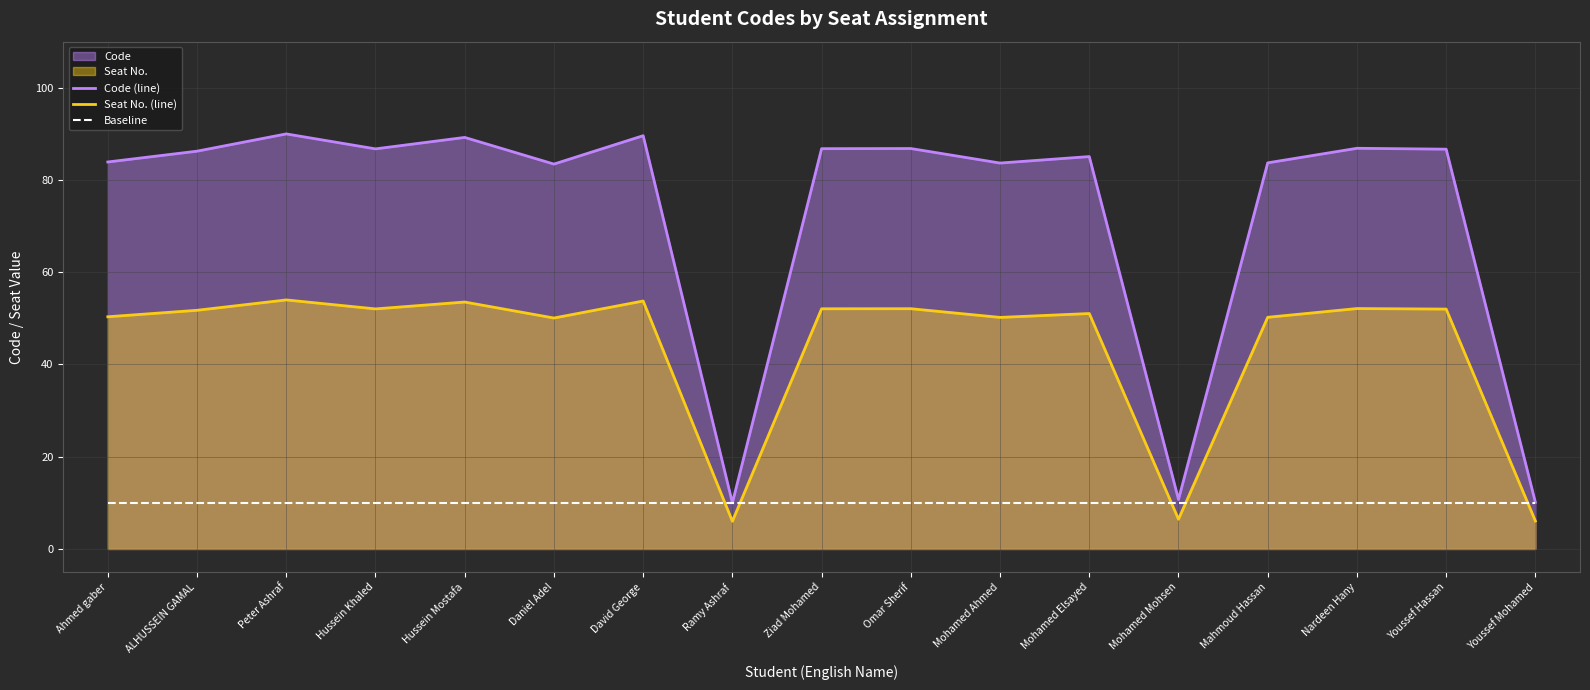

Rank the categories by Code (line) value from highest to lowest.

Peter Ashraf, David George, Hussein Mostafa, Nardeen Hany, Omar Sherif, Ziad Mohamed, Hussein Khaled, Youssef Hassan, ALHUSSEIN GAMAL, Mohamed Elsayed, Ahmed gaber, Mahmoud Hassan, Mohamed Ahmed, Daniel Adel, Mohamed Mohsen, Youssef Mohamed, Ramy Ashraf